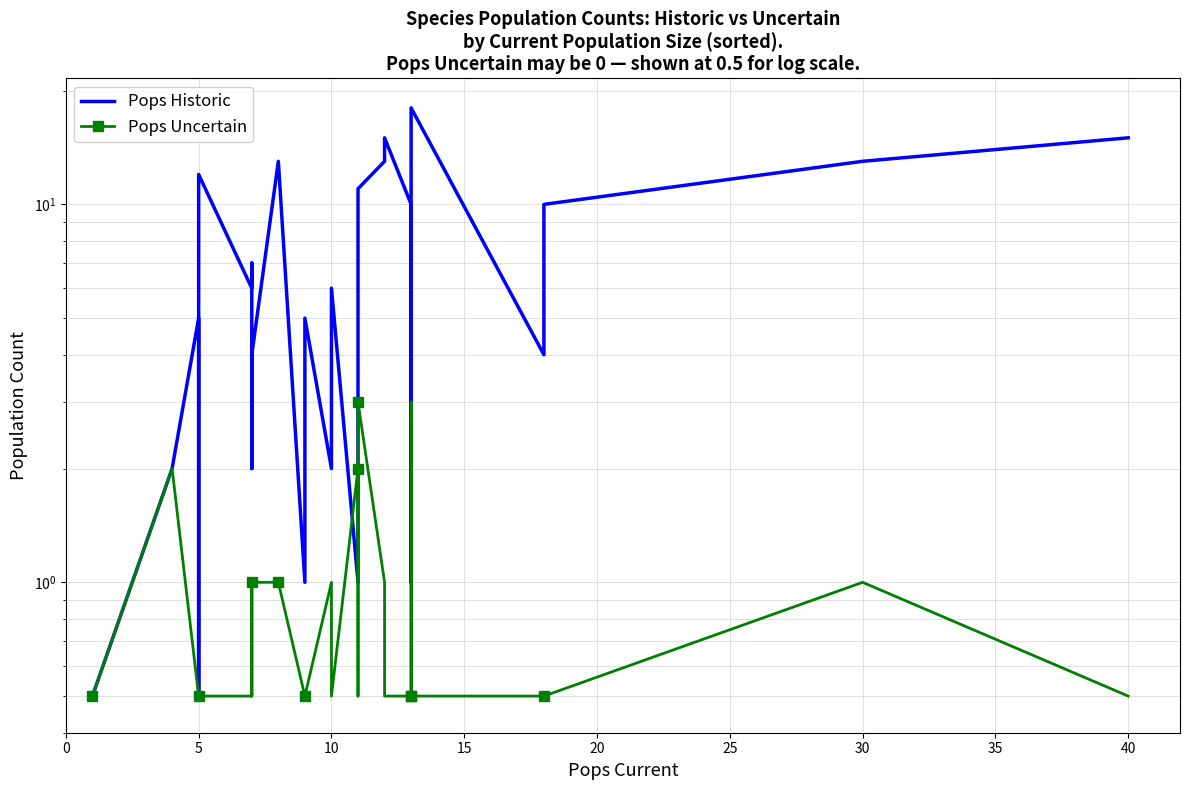

How many values in the Pops Historic series are below 5?

15